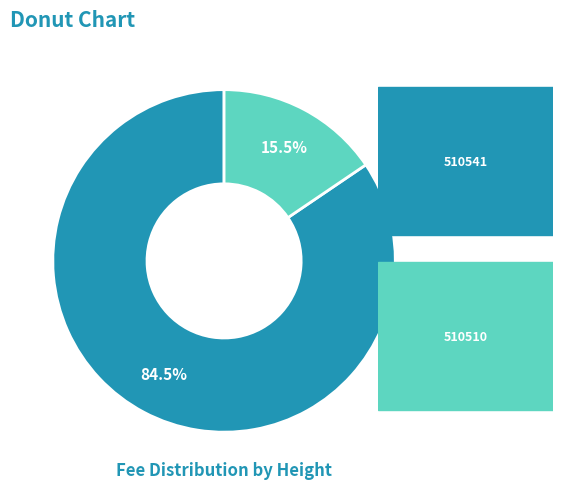

Is there any slice that represents more than half of the pie?

Yes